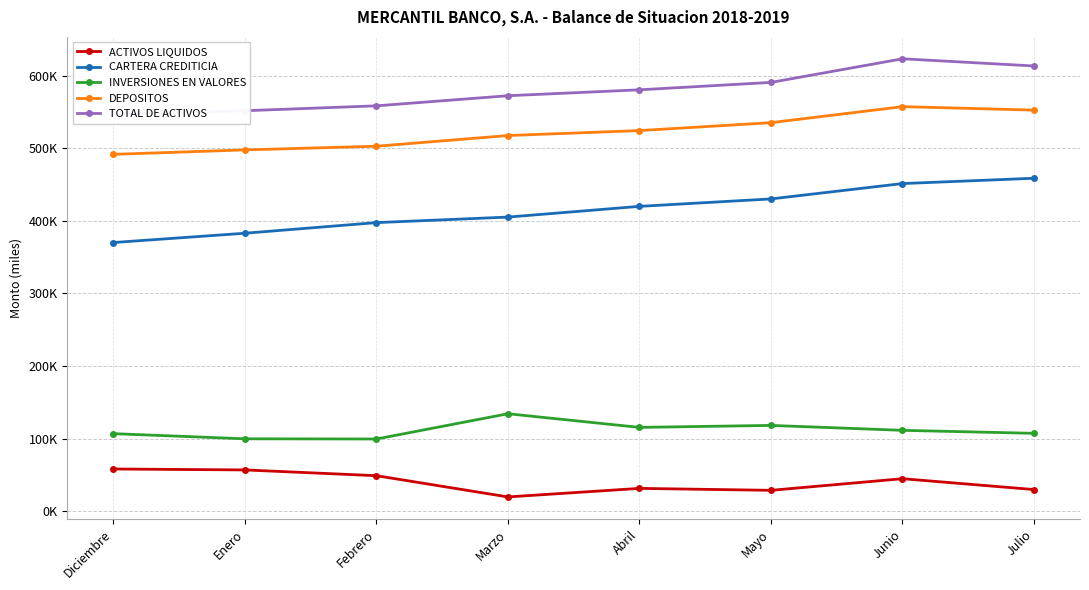

Where does the ACTIVOS LIQUIDOS series first go above 44677?

Diciembre